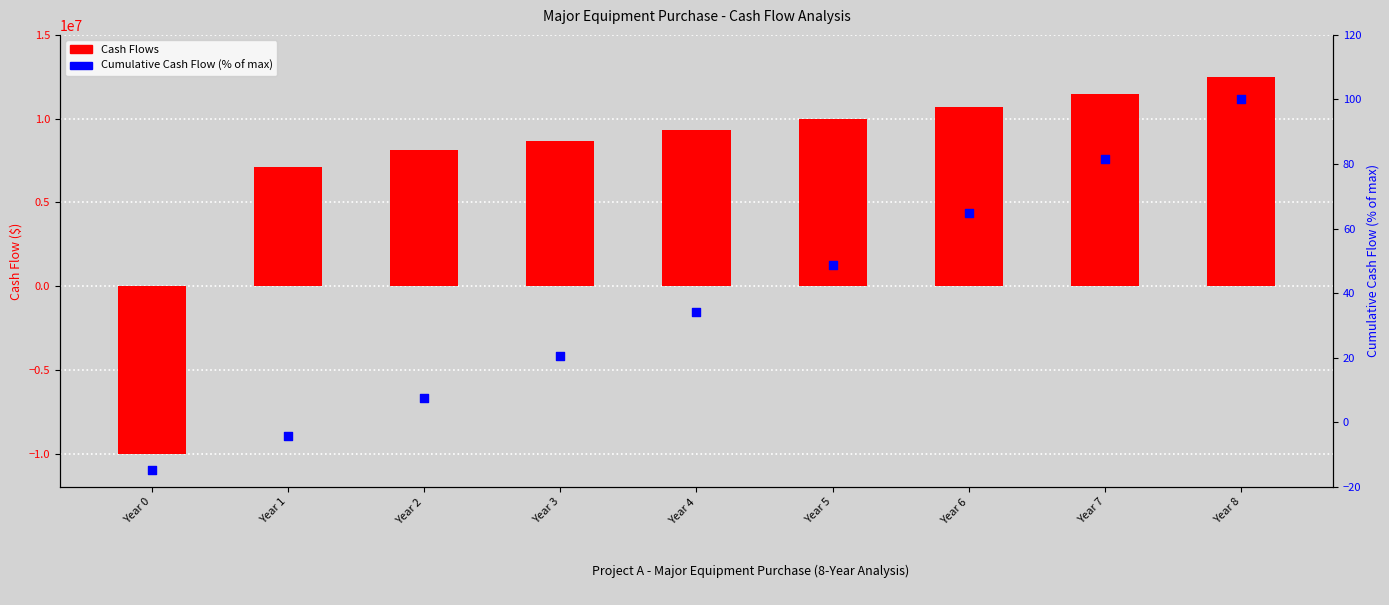

What is the total value across all series at Year 4?

9312284.2